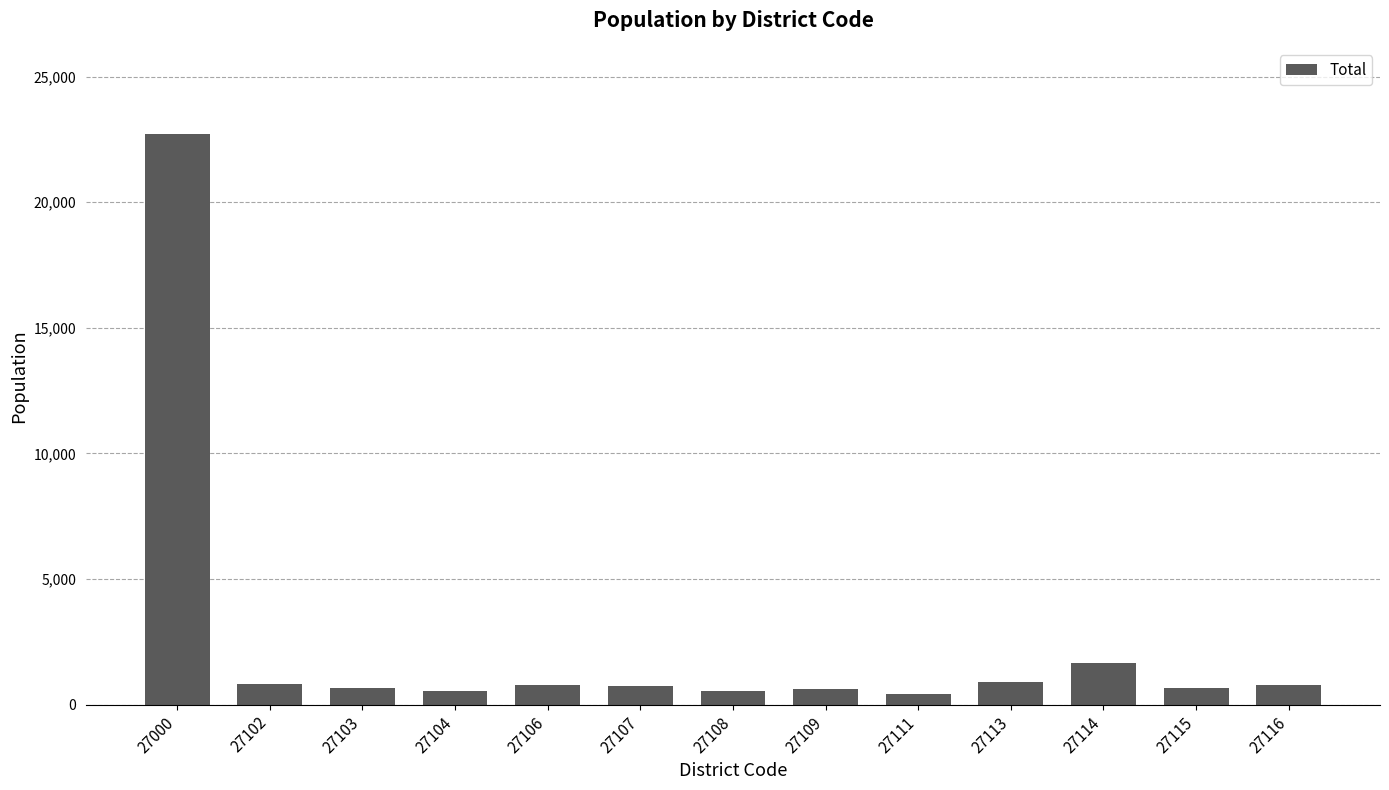

What is the maximum value shown in the chart?

22738